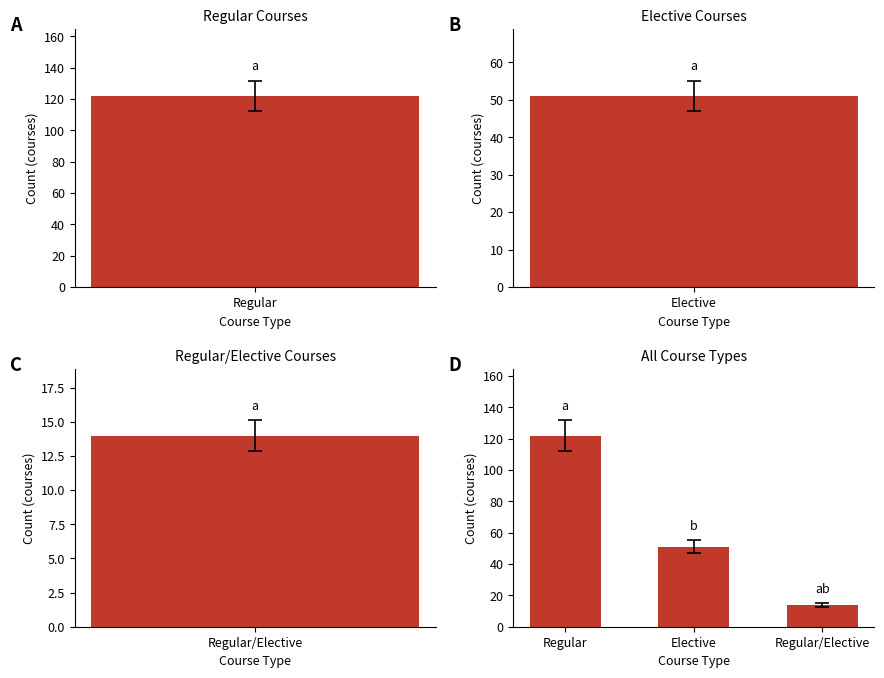

What is the value of the 2nd bar from the left?

51